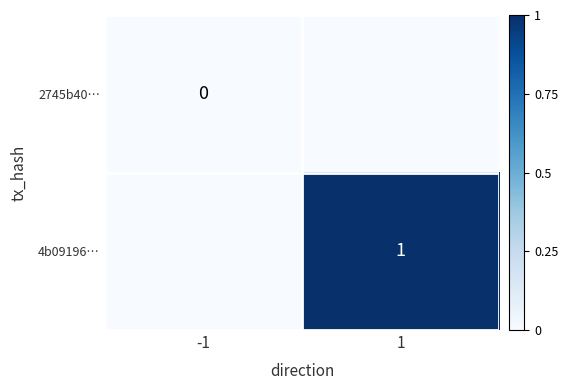

At how many categories does at least one series exceed 0?

1